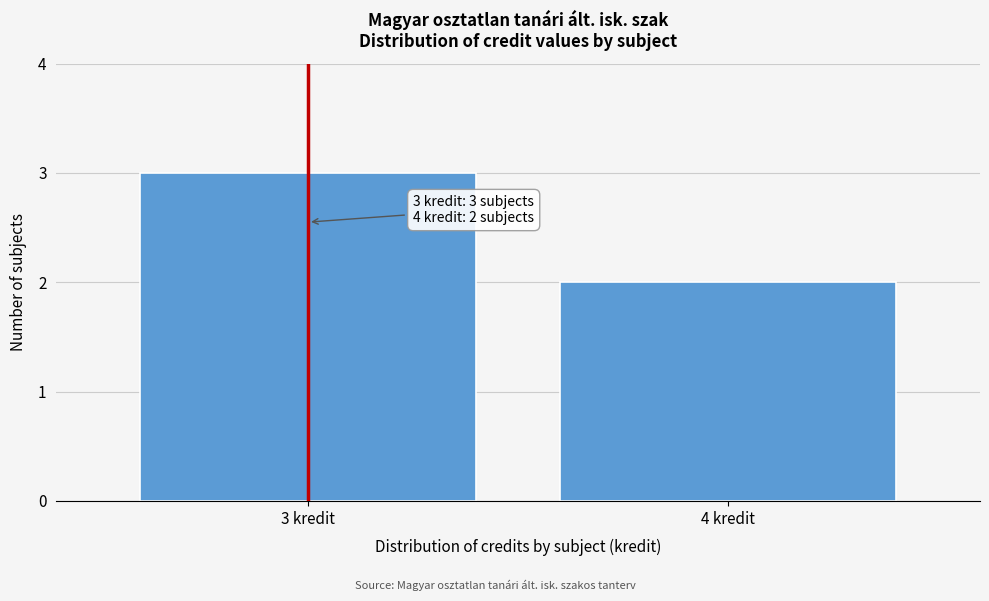

Reading left to right, transcribe all the data shown in this chart.

3 kredit=3	4 kredit=2